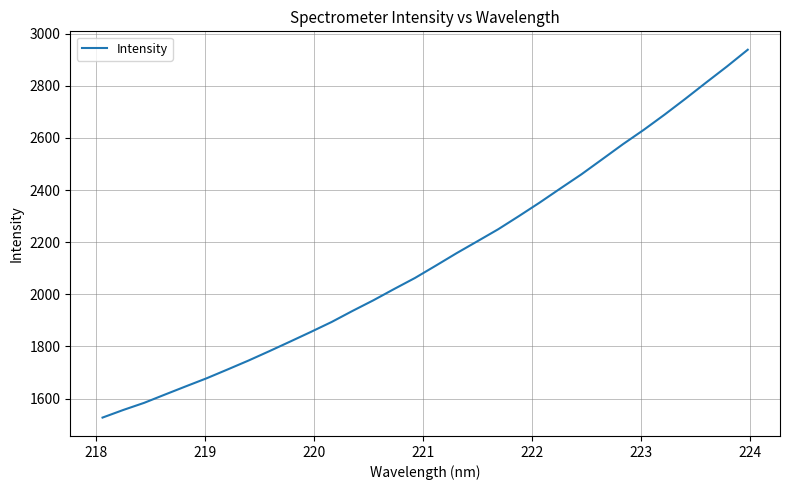

What is the greatest value displayed?

2938.3